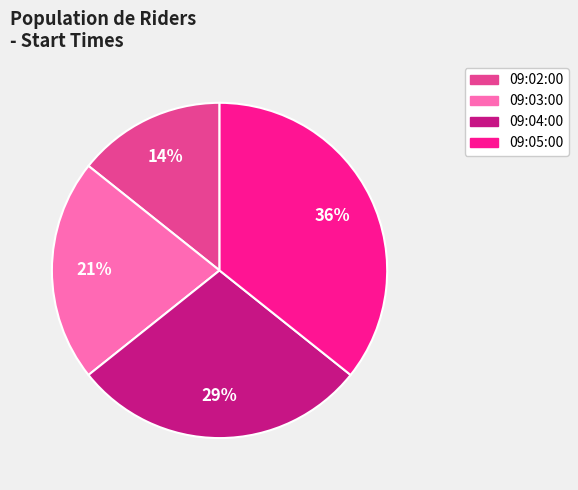

Count the number of slices in the pie.

4